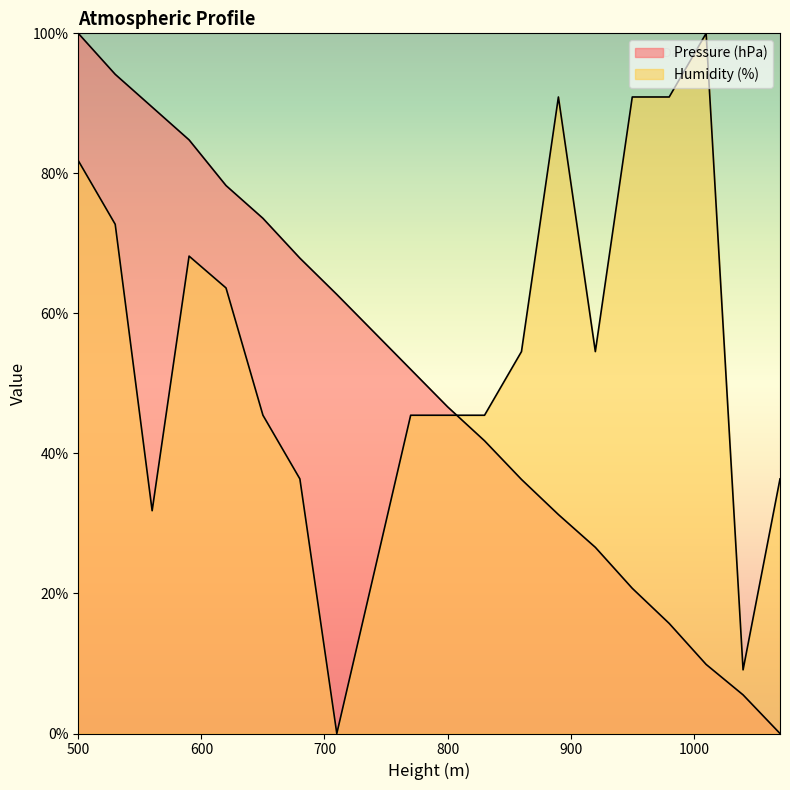

Reading left to right, list all the values displayed in this chart.

Pressure (hPa): 500=100.0	530=94.1	560=89.5	590=84.8	620=78.3	650=73.6	680=67.9	710=62.7	740=57.4	770=52.0	800=46.7	830=41.8	860=36.3	890=31.3	920=26.6	950=20.7	980=15.7	1010=9.9	1040=5.5	1070=0.0
Humidity (%): 500=81.8	530=72.7	560=31.8	590=68.2	620=63.6	650=45.5	680=36.4	710=0.0	740=22.7	770=45.5	800=45.5	830=45.5	860=54.5	890=90.9	920=54.5	950=90.9	980=90.9	1010=100.0	1040=9.1	1070=36.4